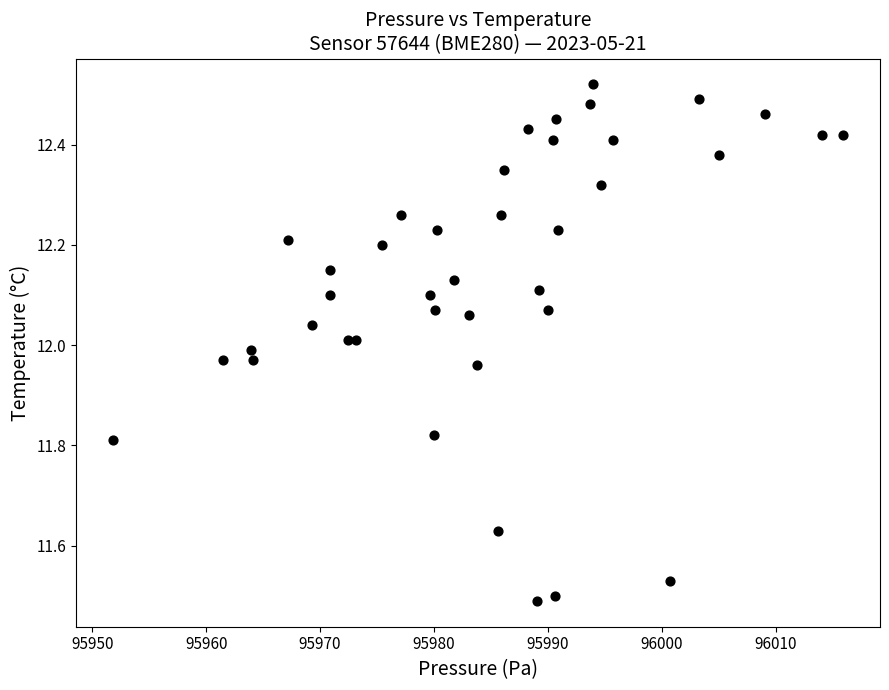

What is the range of X values (max minus min)?

64.1